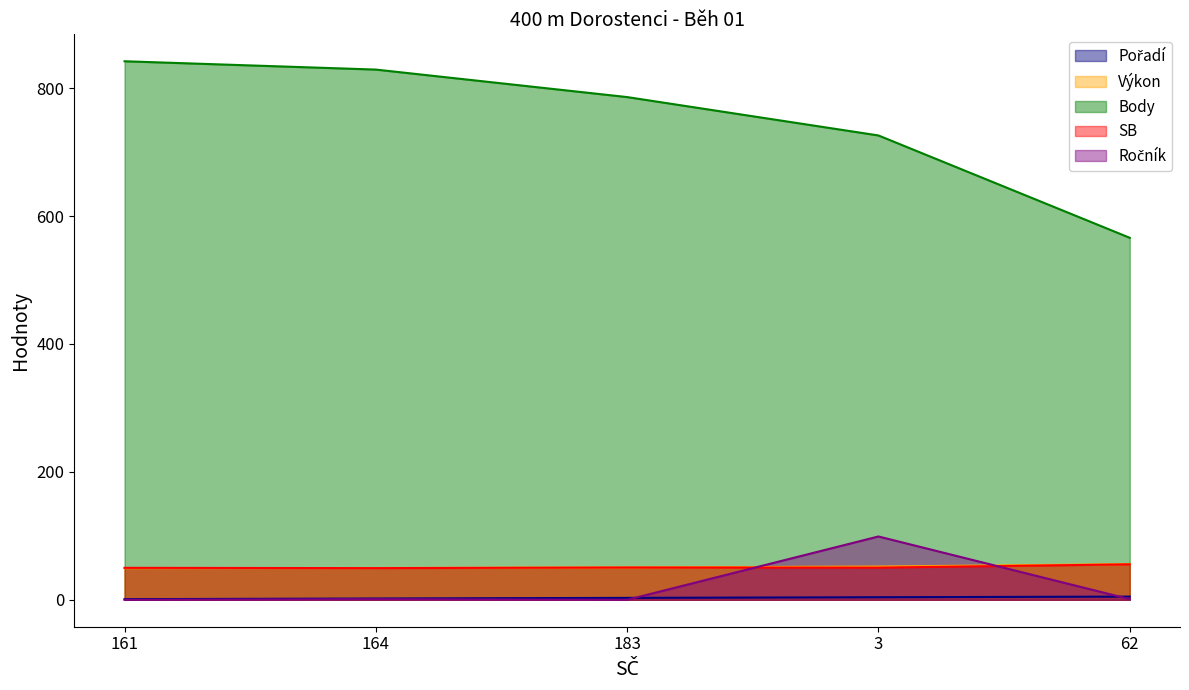

How many lines are shown in the chart?

5